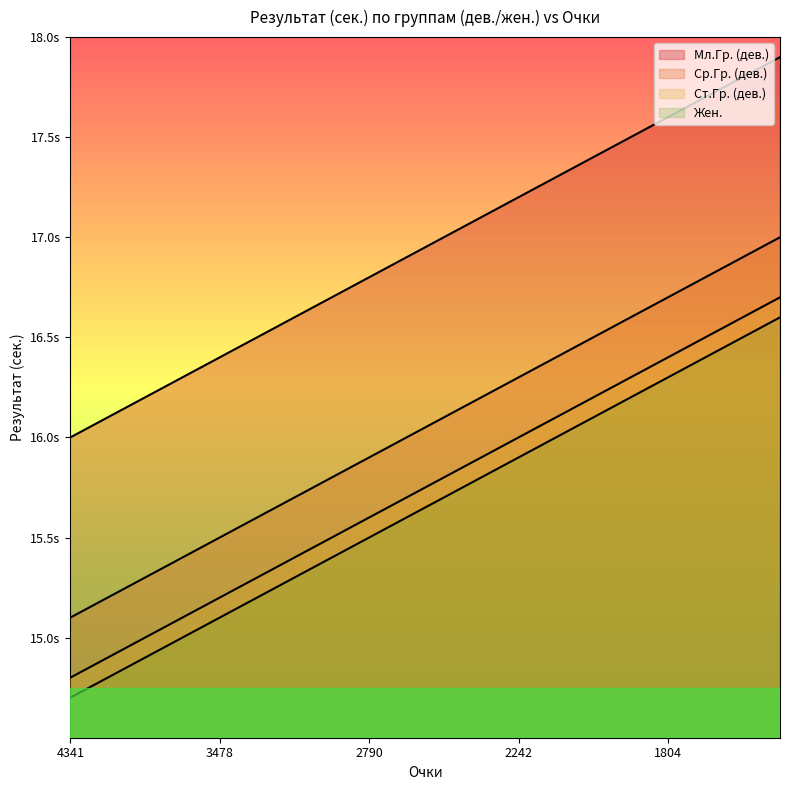

How many values in the Мл.Гр. (дев.) series are below 17?

10